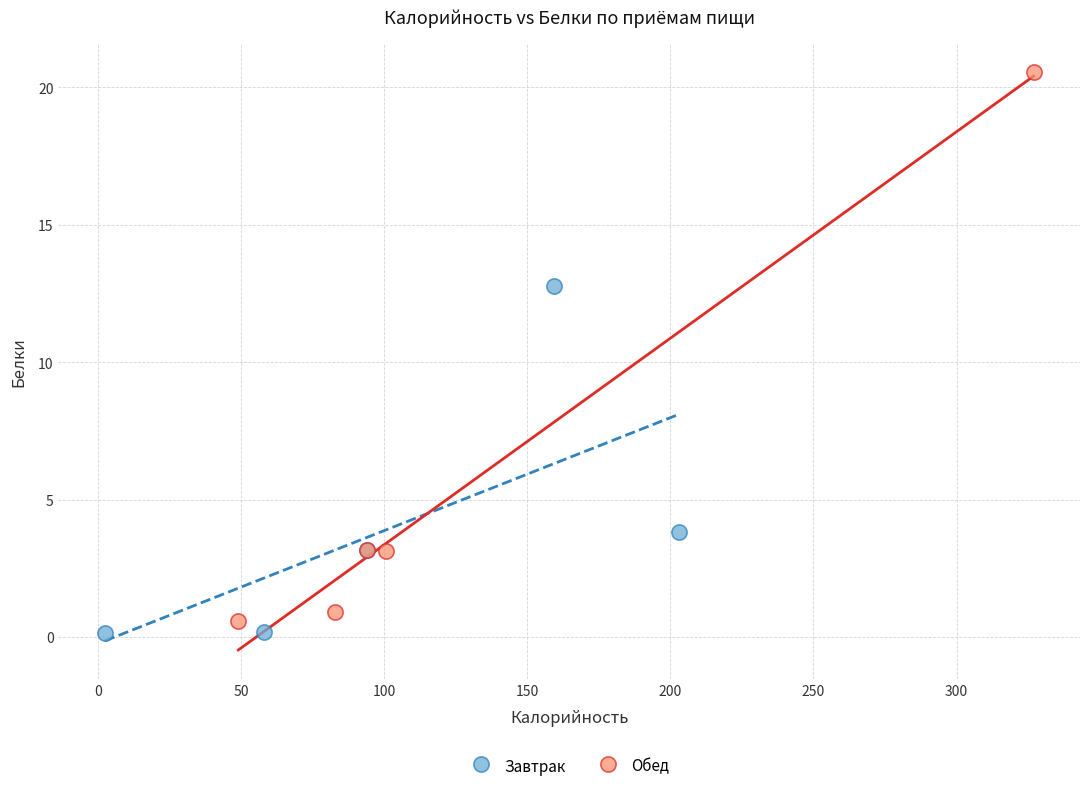

Which series has the widest spread of Y values?

Обед